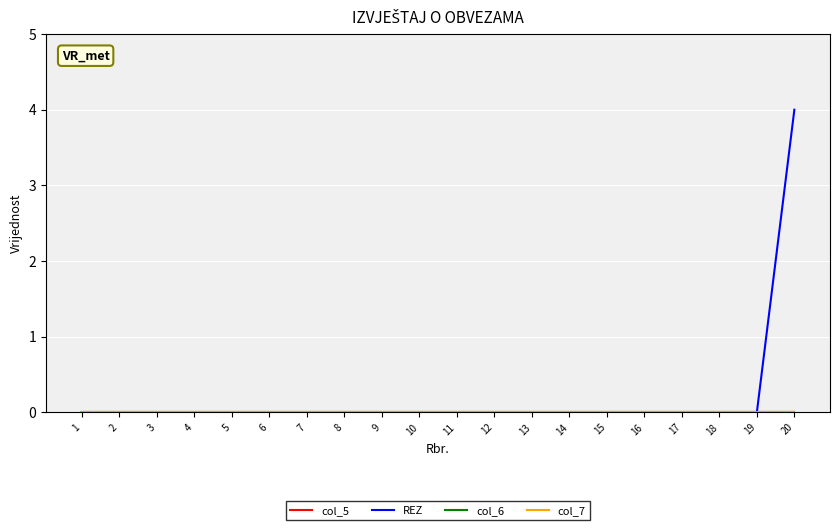

Is the value of col_6 at 4 greater than the value of col_5 at 15?

No